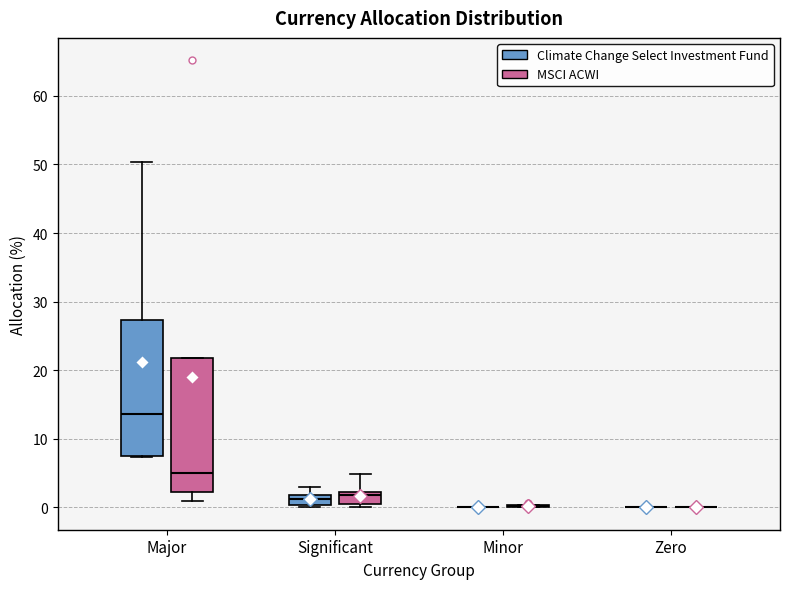

Reading left to right, read every box against the y-axis: the position of its median line, the range the box covers, and the ends of its whiskers. The values are not printed on the chart, so give them approximately, as read against the axis.

Major (Climate Change Select Investment Fund): median 14, box 7 to 27, whiskers 7 to 50
Major (MSCI ACWI): median 5, box 2 to 22, whiskers 1 to 22
Significant (Climate Change Select Investment Fund): median 1, box 0 to 2, whiskers 0 to 3
Significant (MSCI ACWI): median 2 (just below the box's upper edge), box 0 to 2, whiskers 0 (just below the box's lower edge) to 5
Minor (Climate Change Select Investment Fund): box collapsed to a line at 0, whiskers 0 to 0
Minor (MSCI ACWI): box collapsed to a line at 0, whiskers 0 to 0
Zero (Climate Change Select Investment Fund): box collapsed to a line at 0, whiskers 0 to 0
Zero (MSCI ACWI): box collapsed to a line at 0, whiskers 0 to 0